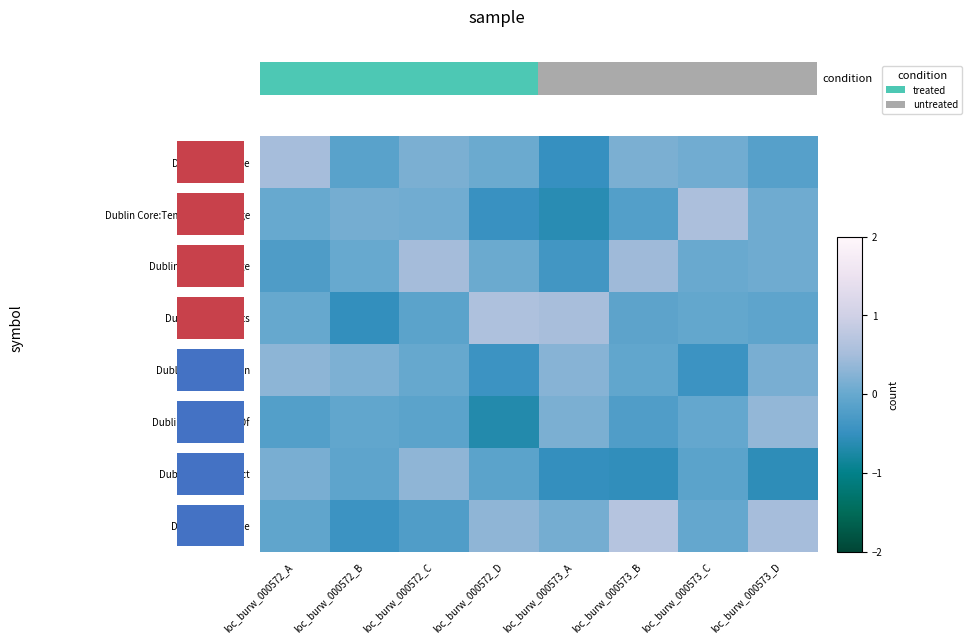

The row_6 series shows 0.1 at 0. True or false?

False